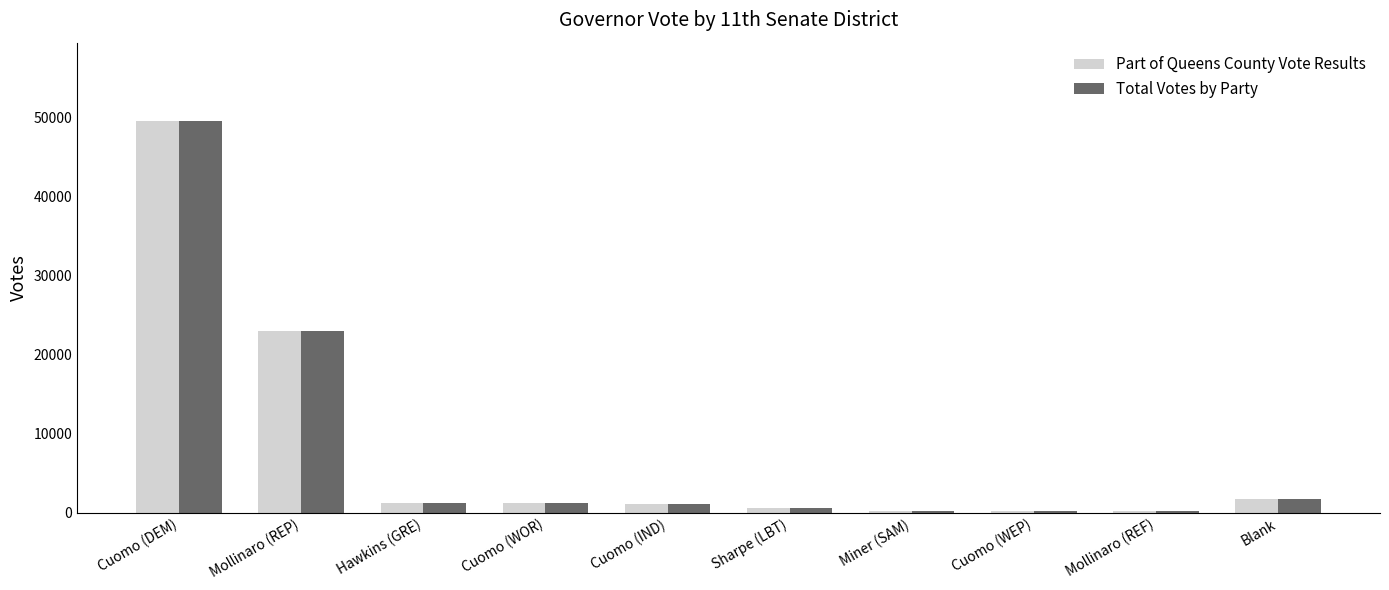

At which label is Part of Queens County Vote Results closest to 24868?

Mollinaro (REP)